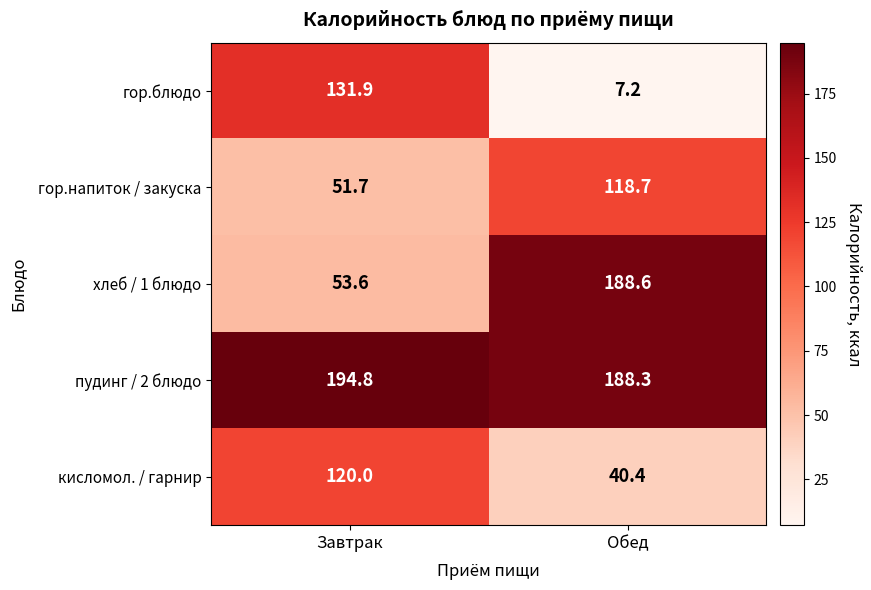

At which category is the sum across all series the highest?

Завтрак